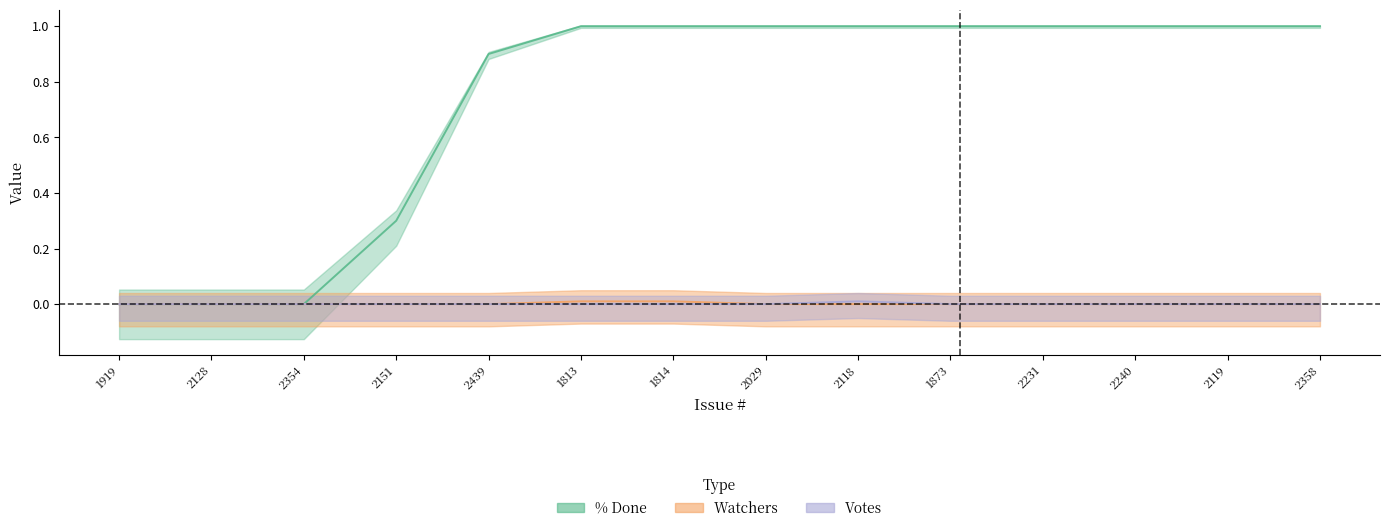

Does the chart display data point markers on the line(s)?

No